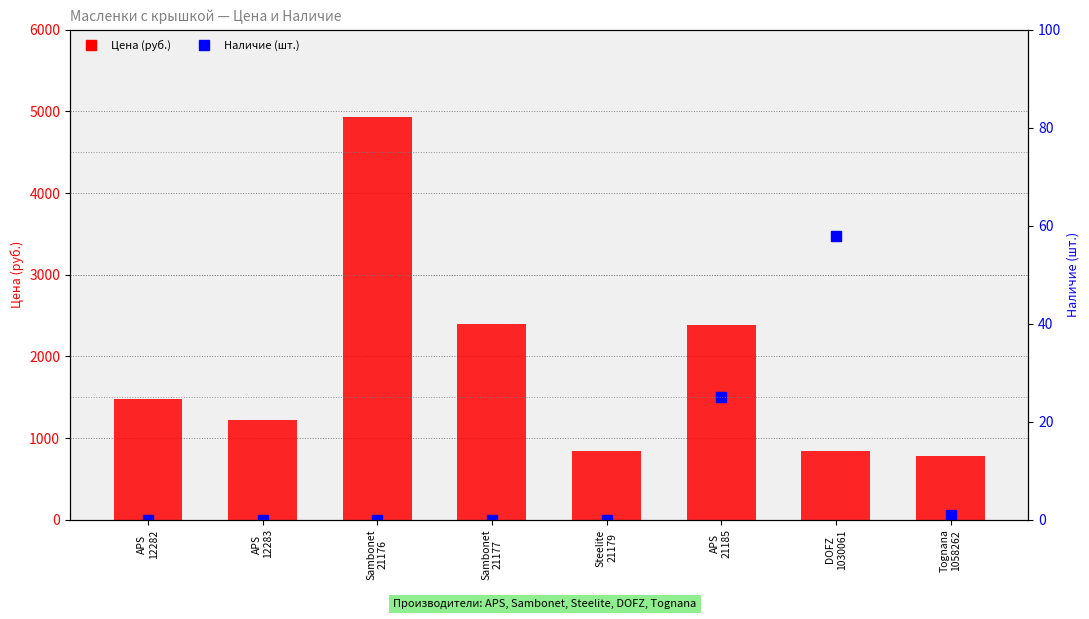

Rank the categories by Наличие (шт.) value from lowest to highest.

APS
12282, APS
12283, Sambonet
21176, Sambonet
21177, Steelite
21179, Tognana
1058262, APS
21185, DOFZ
1030061